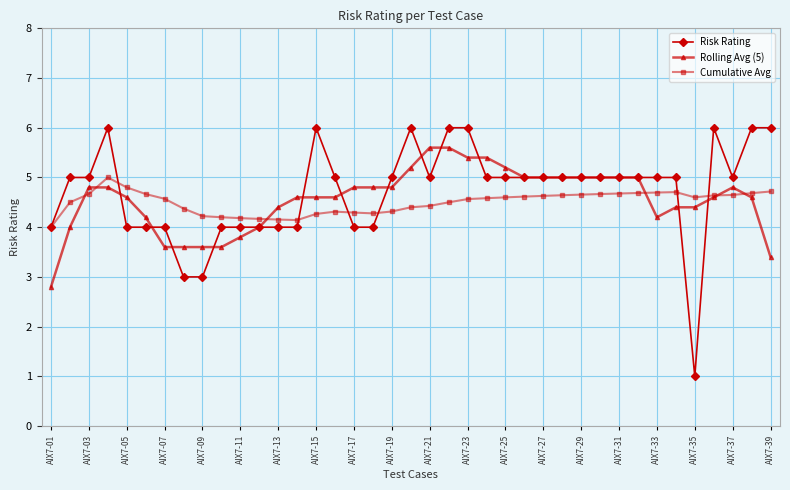

Rank the series by their maximum value, from lowest to highest.

Cumulative Avg, Rolling Avg (5), Risk Rating